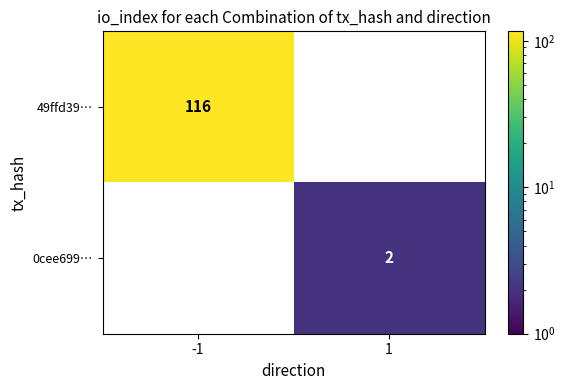

The 49ffd39… series shows 116 at -1. True or false?

True